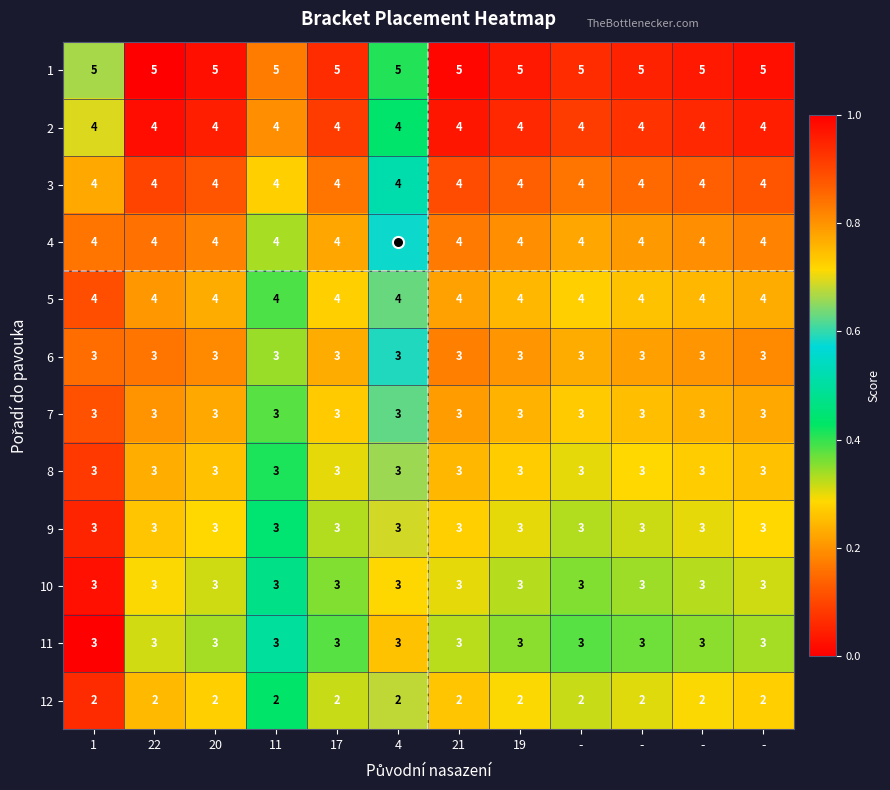

What is the spread (max minus min) of values at 21?

3